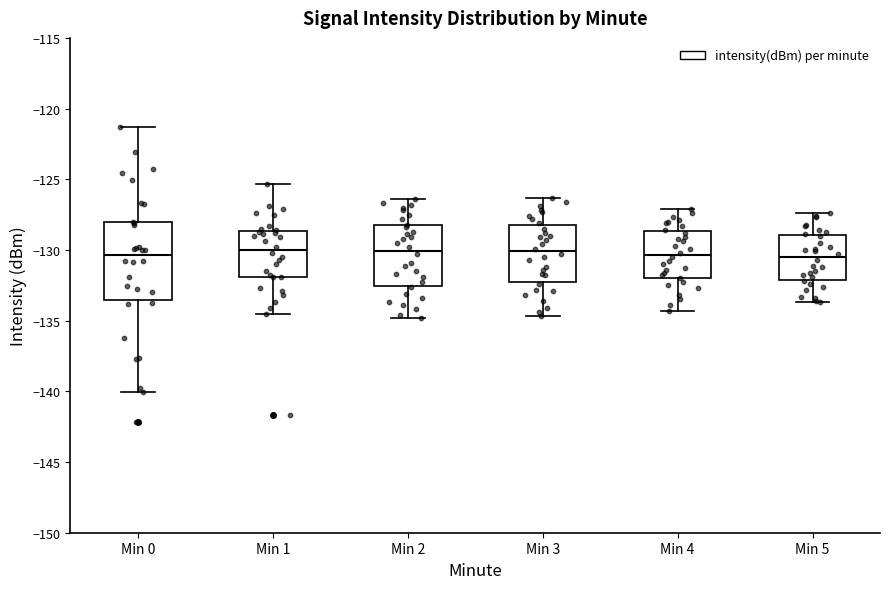

Comparing the boxes themselves (not the whiskers), which one is the tallest?

Min 0